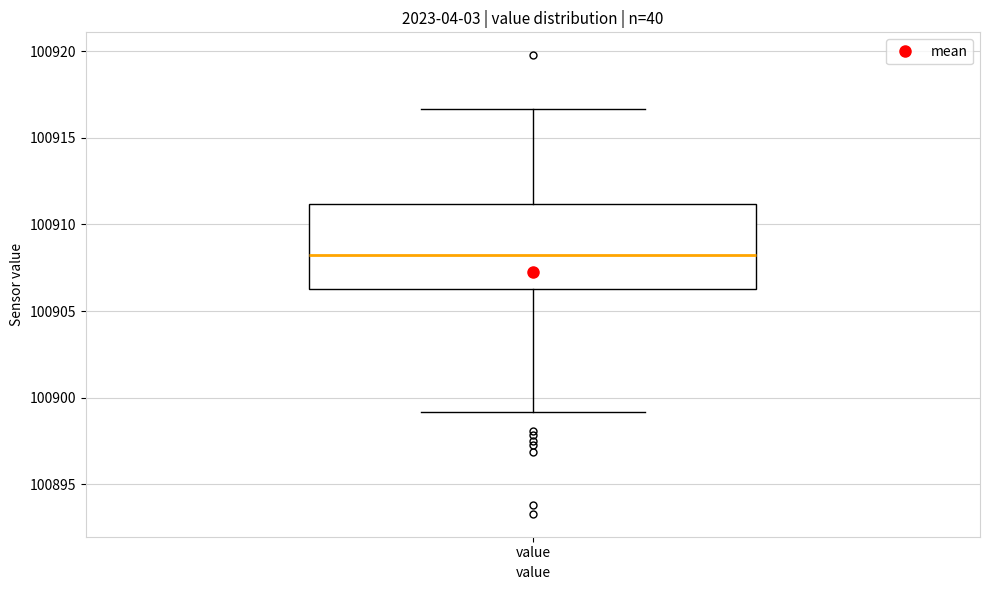

Read this box plot against the y-axis: the position of the median line, the range covered by the box, and the ends of both whiskers. The values are not printed on the chart, so give them approximately, as read against the axis.

median 100908.0, box 100906.5 to 100911.0, whiskers 100899.0 to 100916.5